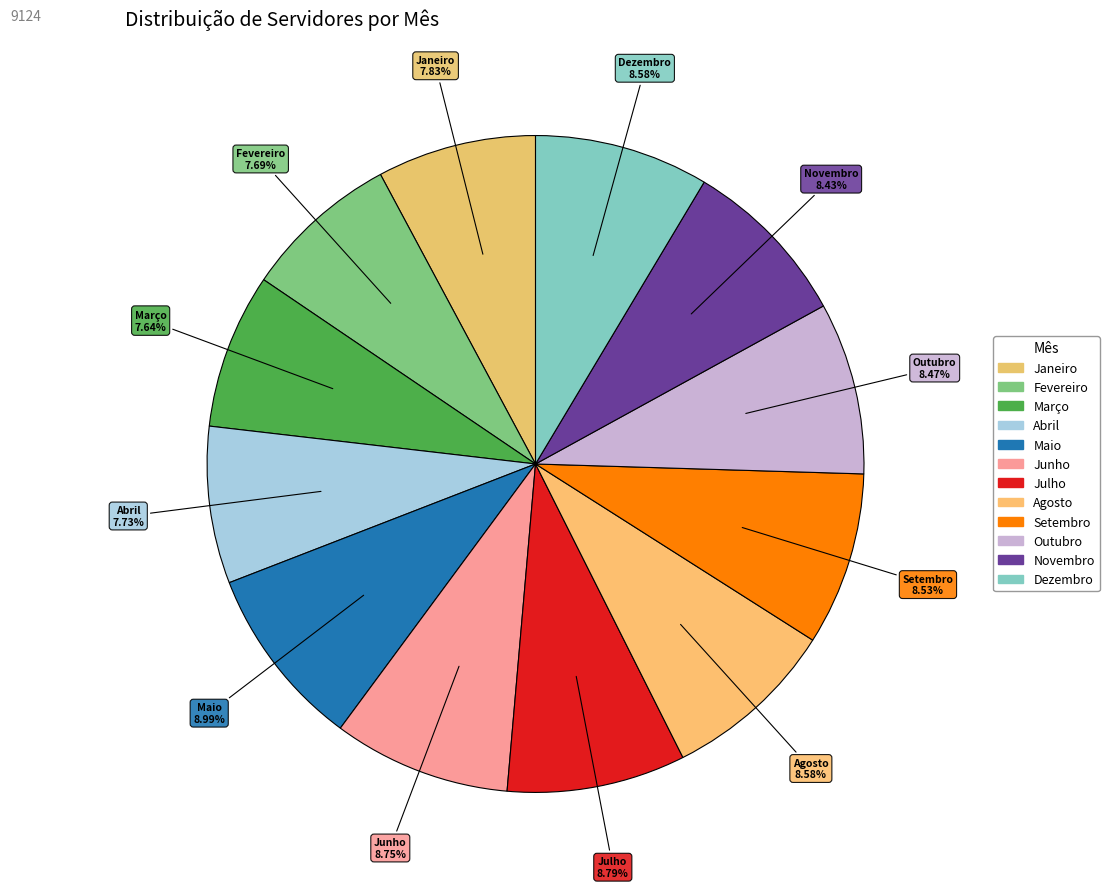

Count the number of slices in the pie.

12